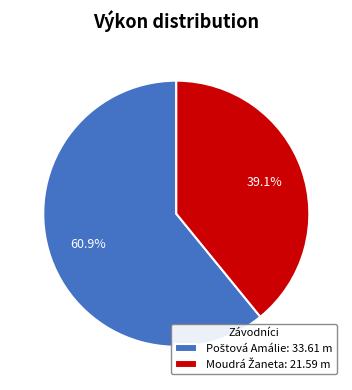

Is there any slice that represents more than half of the pie?

Yes